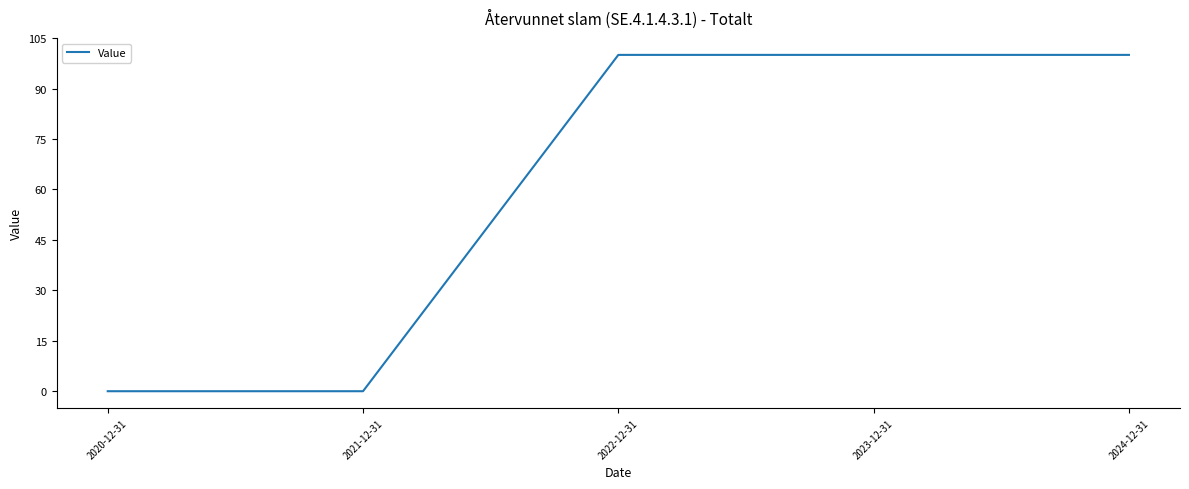

True or false: the data shows 100 at 2023-12-31.

True